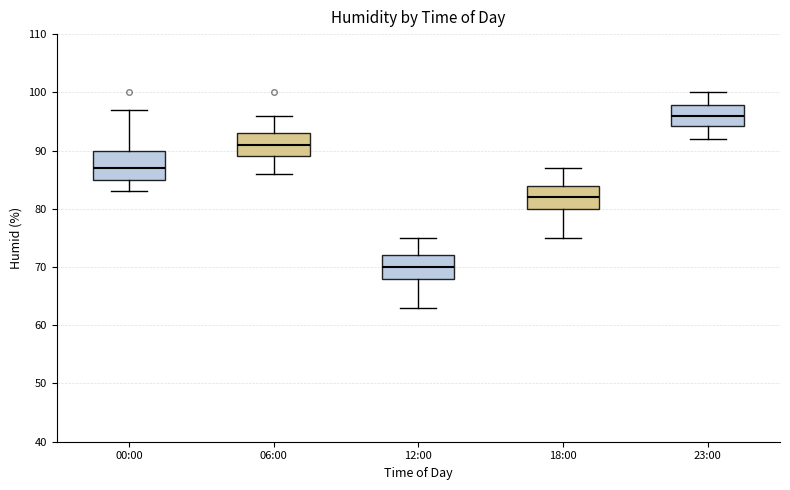

Reading left to right, read every box against the y-axis: the position of its median line, the range the box covers, and the ends of its whiskers. The values are not printed on the chart, so give them approximately, as read against the axis.

00:00: median 87, box 85 to 90, whiskers 83 to 97
06:00: median 91, box 89 to 93, whiskers 86 to 96
12:00: median 70, box 68 to 72, whiskers 63 to 75
18:00: median 82, box 80 to 84, whiskers 75 to 87
23:00: median 96, box 94 to 98, whiskers 92 to 100